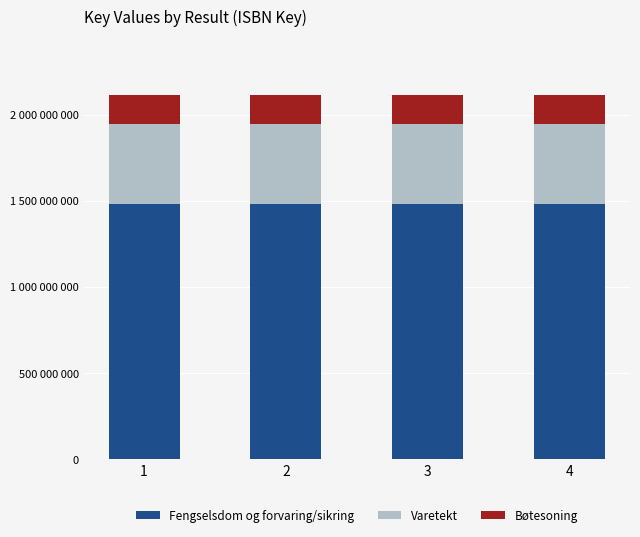

What is the average value of the Varetekt series?

465941809